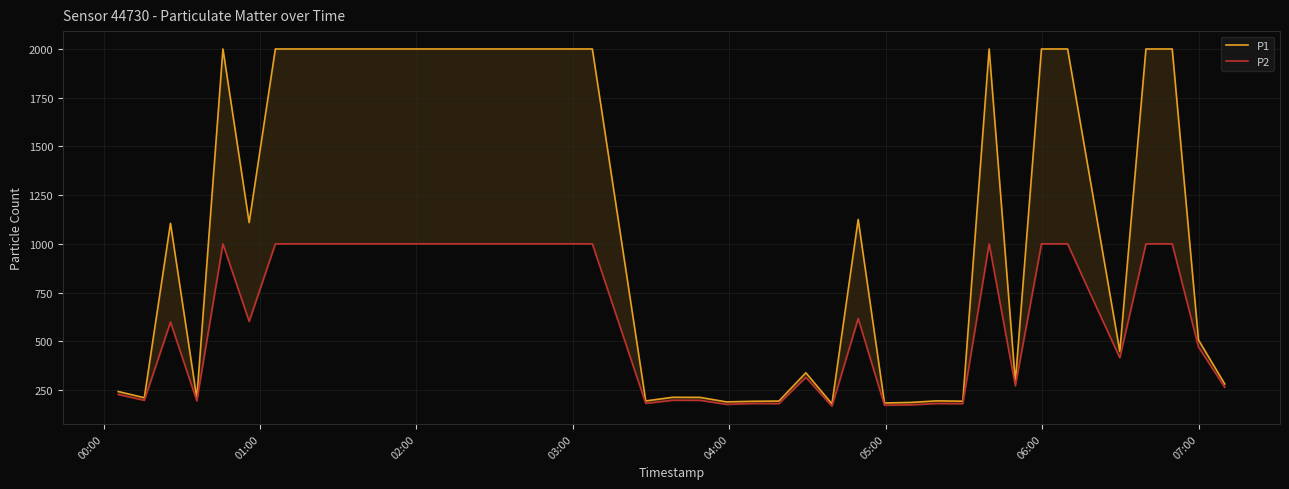

How many interior local peaks does the P2 series have?

8